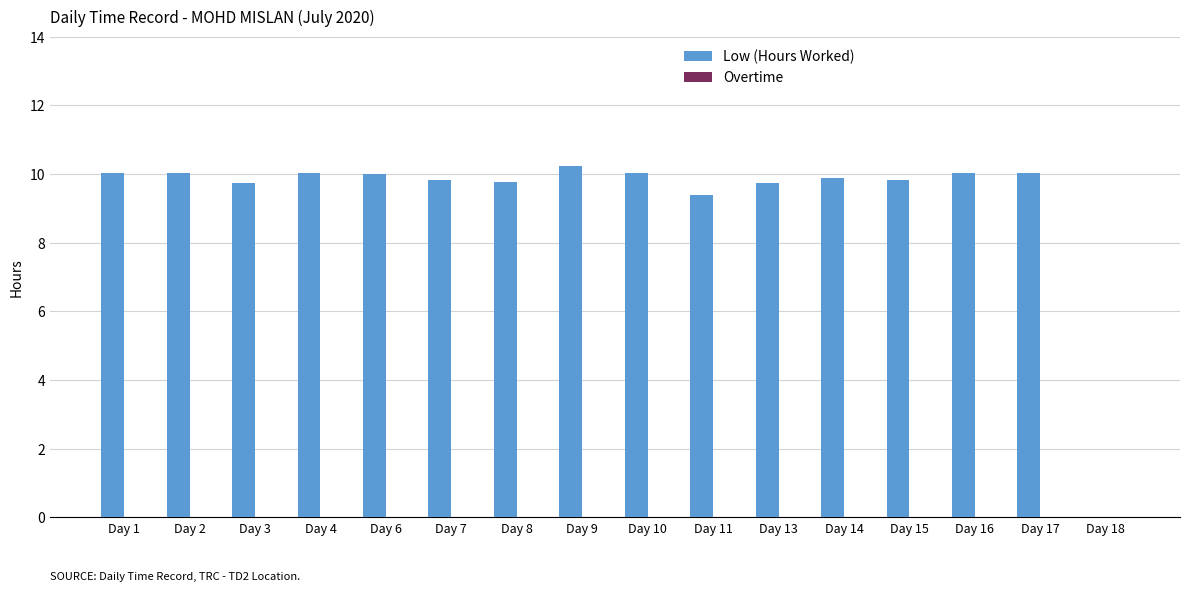

Are the bars grouped side by side (vs. stacked)?

No